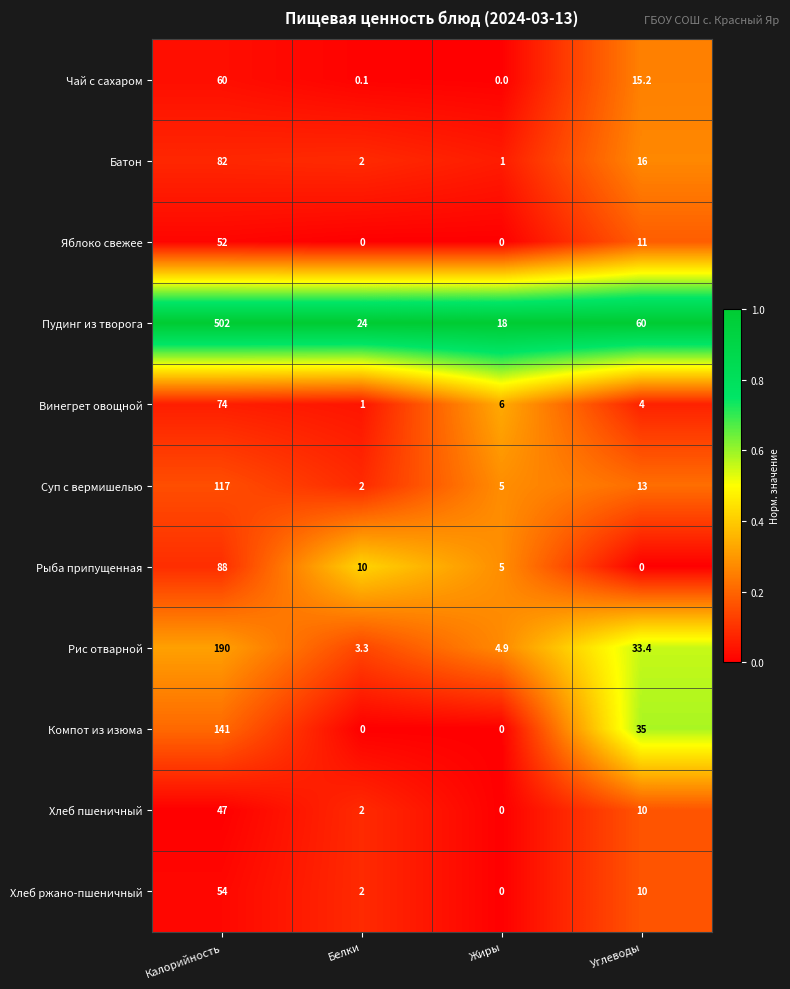

Which category has the lowest value in the Рис отварной series?

Белки